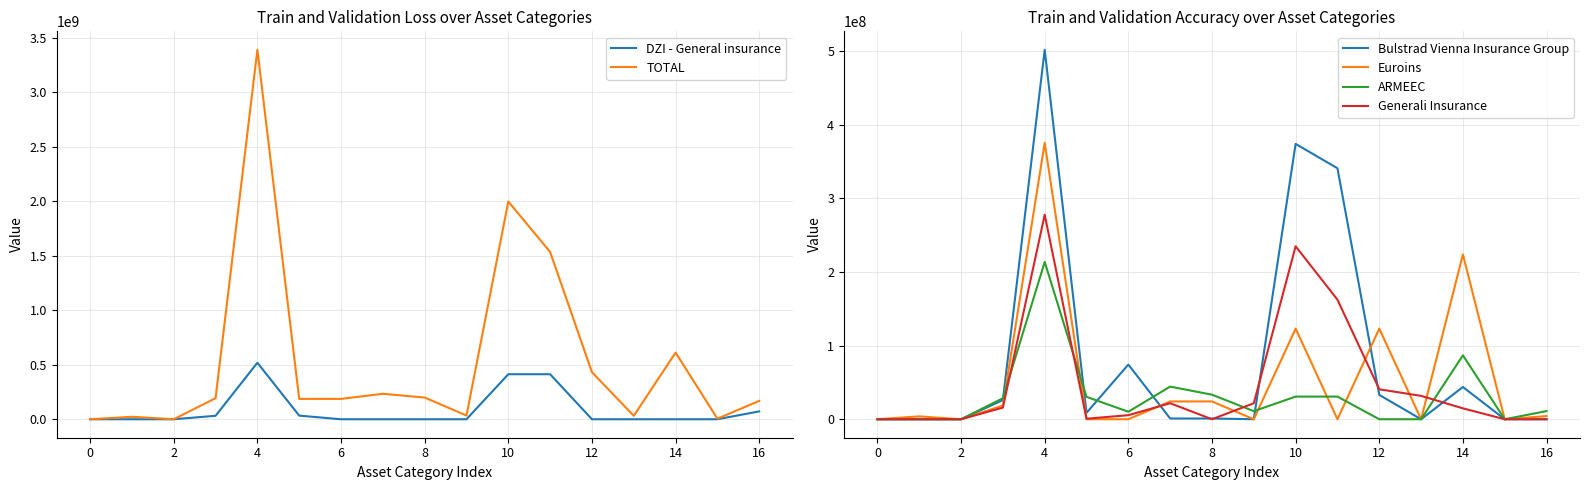

How many positive values does the TOTAL series have?

15